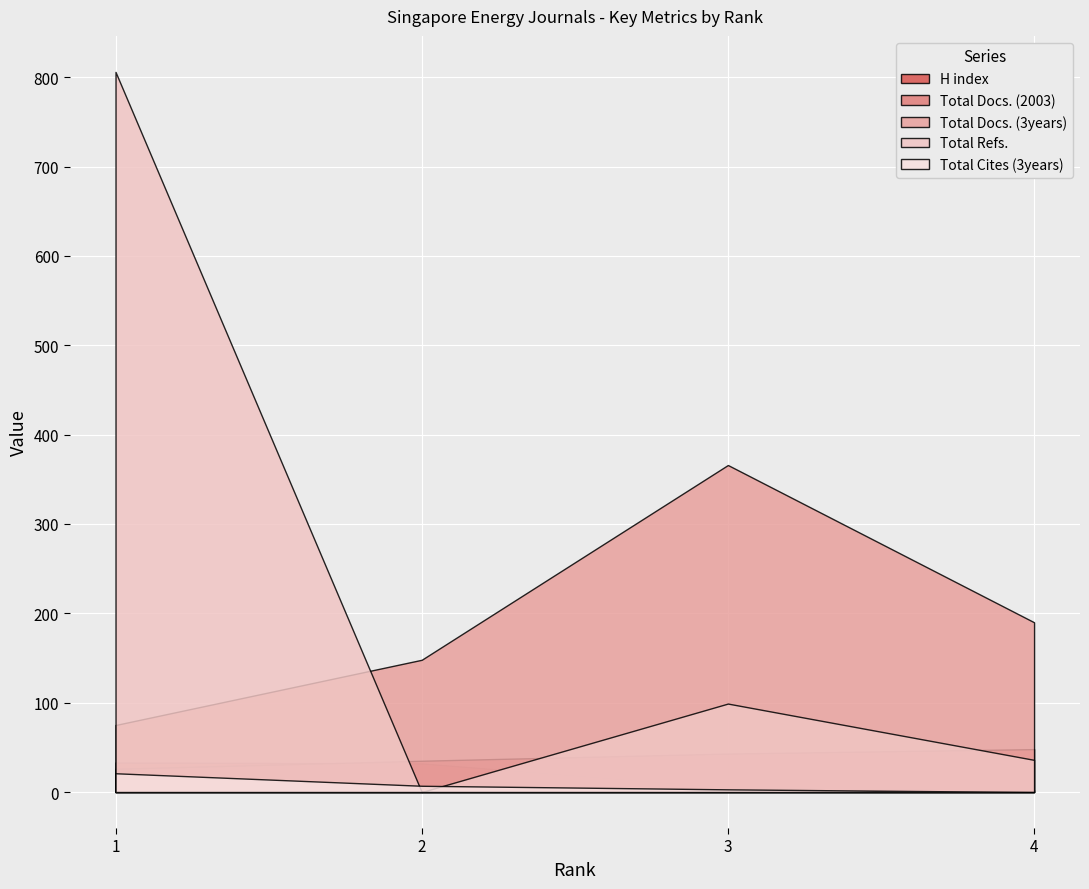

Which series has the largest total across all categories?

Total Refs.